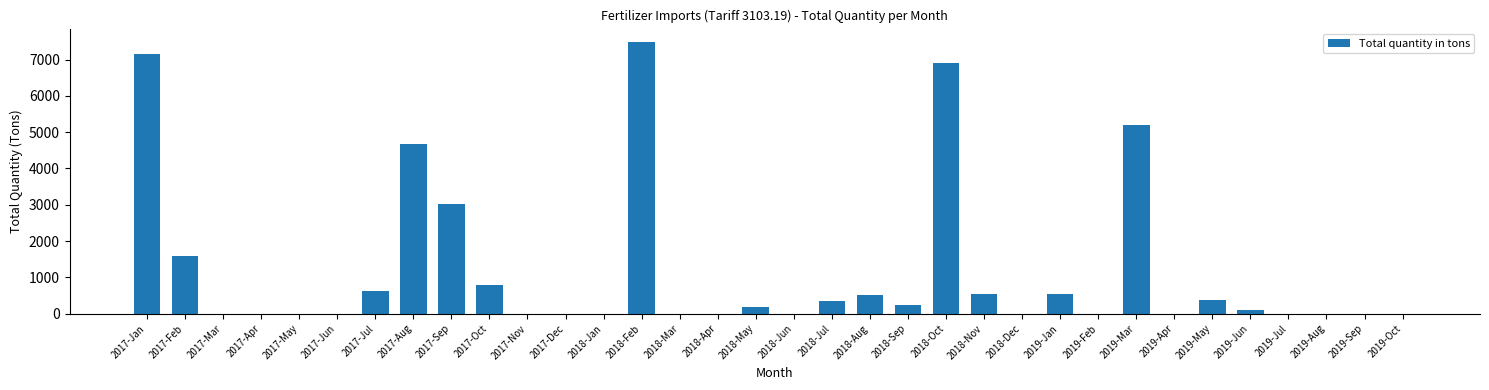

At which label is the value closest to 3740?

2017-Sep